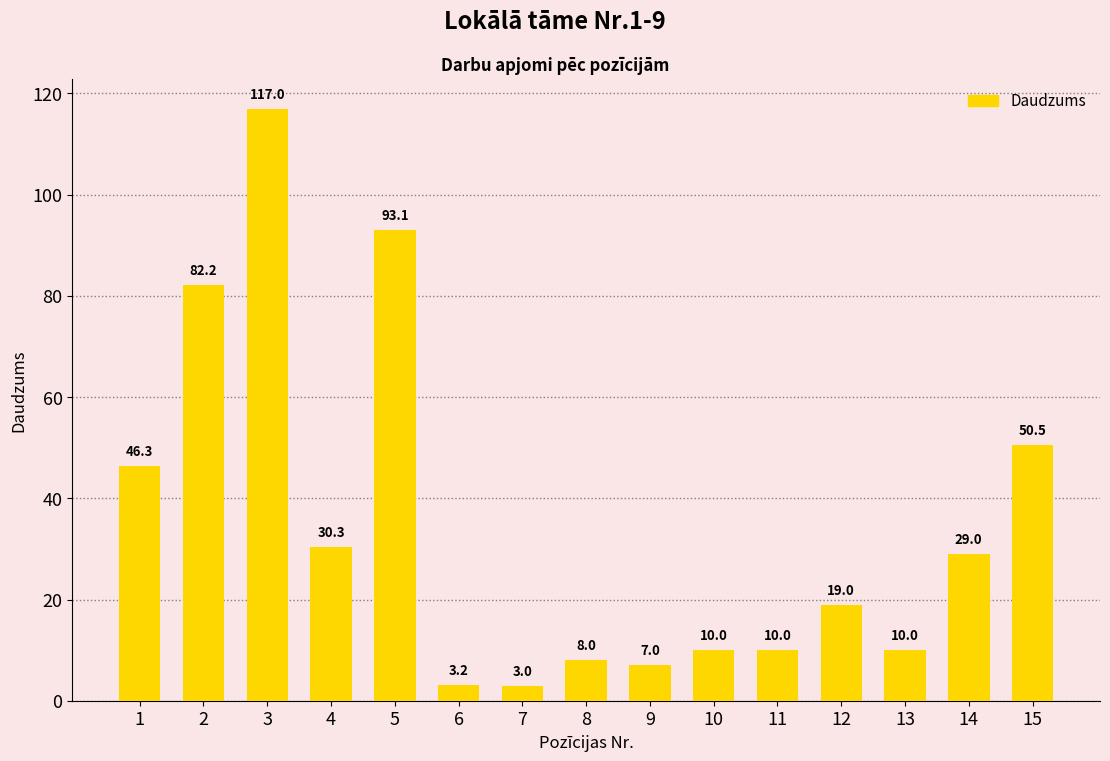

Reading left to right, extract all data points from this chart.

46.3	82.2	117.0	30.3	93.1	3.2	3.0	8.0	7.0	10.0	10.0	19.0	10.0	29.0	50.5